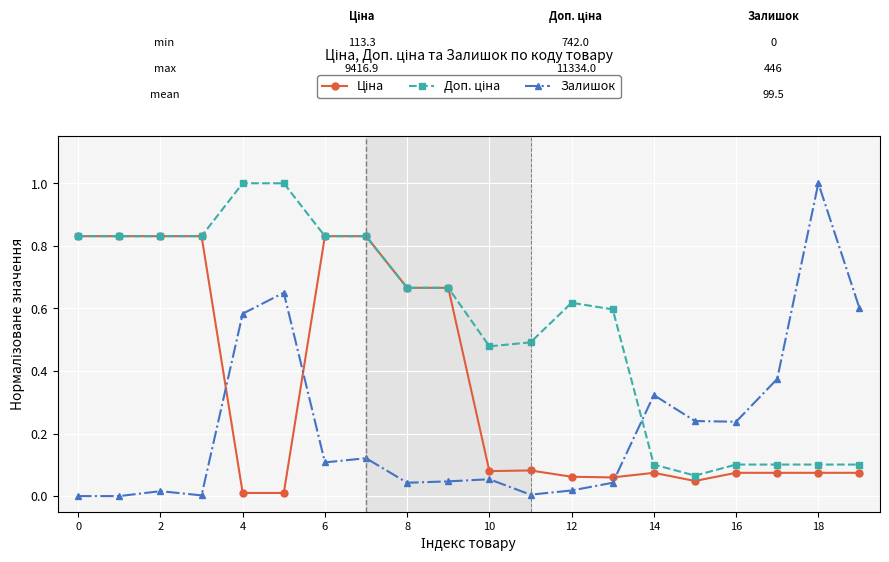

What is the greatest value displayed?

1.0